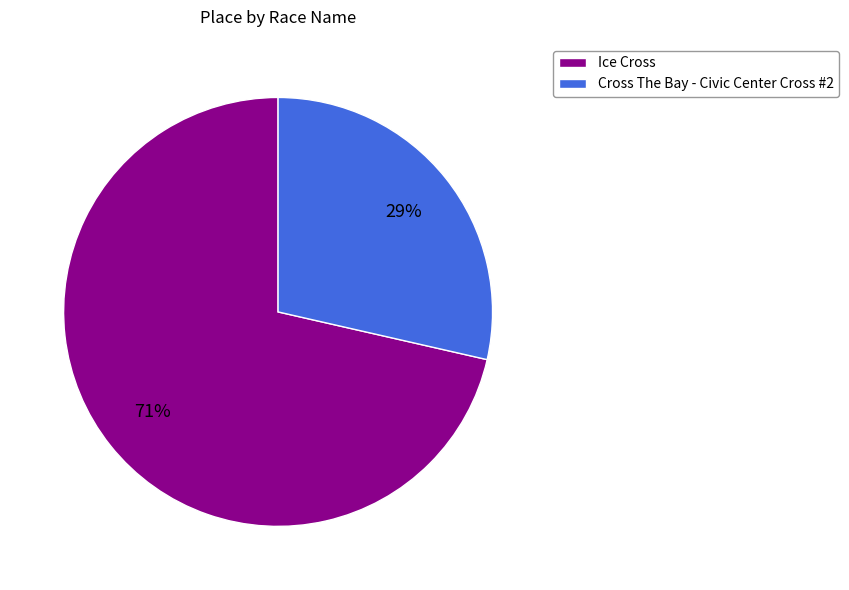

Do Ice Cross and Cross The Bay - Civic Center Cross #2 together represent more than half of the pie?

Yes